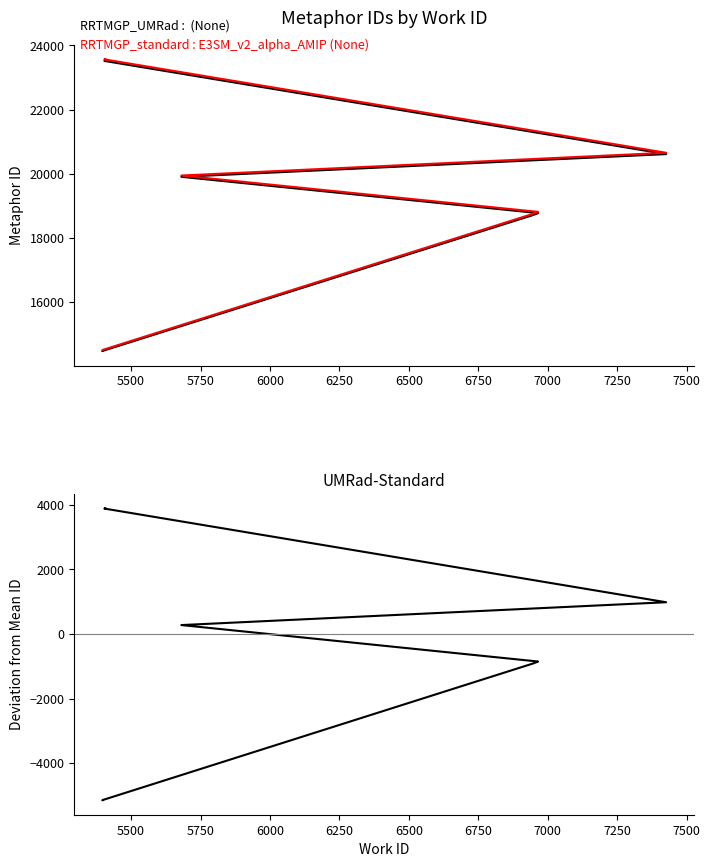

What is the maximum value for RRTMGP_standard : E3SM_v2_alpha_AMIP (None)?

23567.0